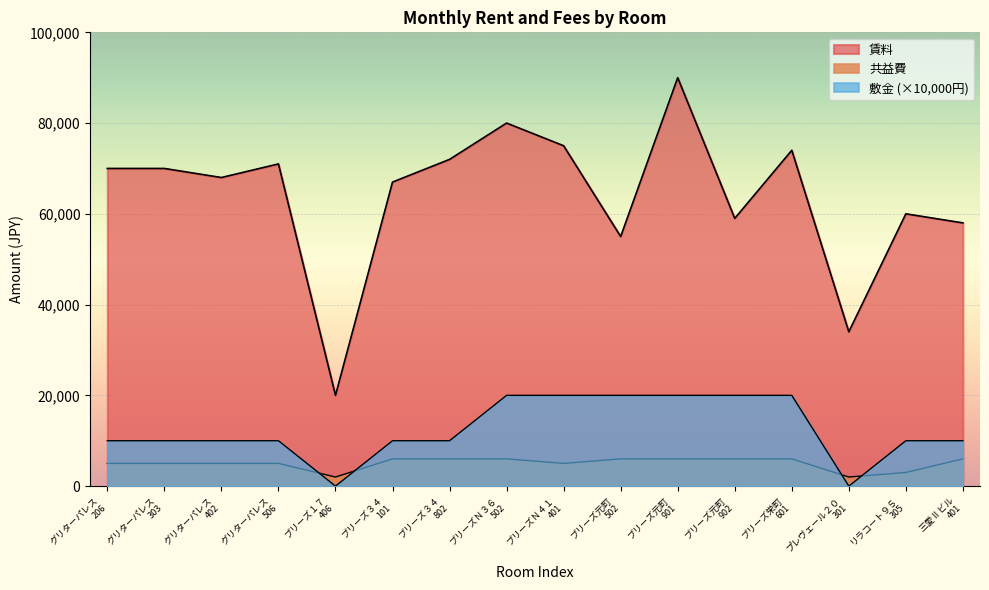

How many lines are shown in the chart?

3